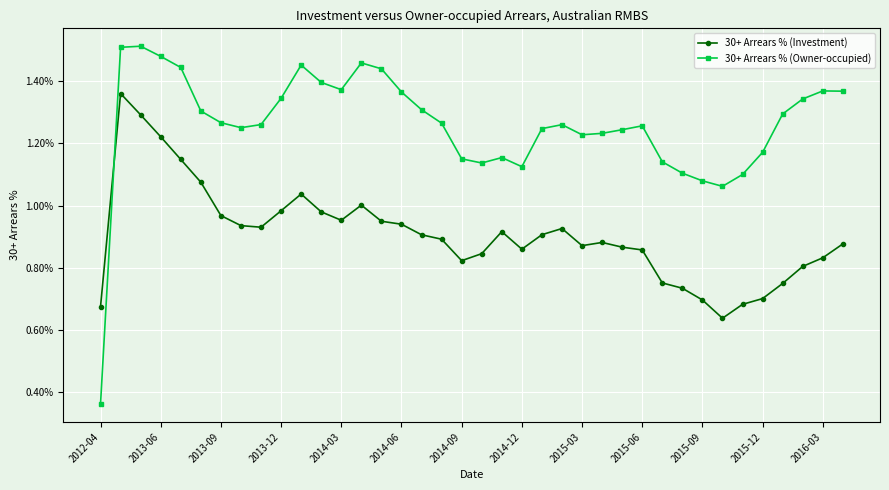

Rank the series by their maximum value, from lowest to highest.

30+ Arrears % (Investment), 30+ Arrears % (Owner-occupied)